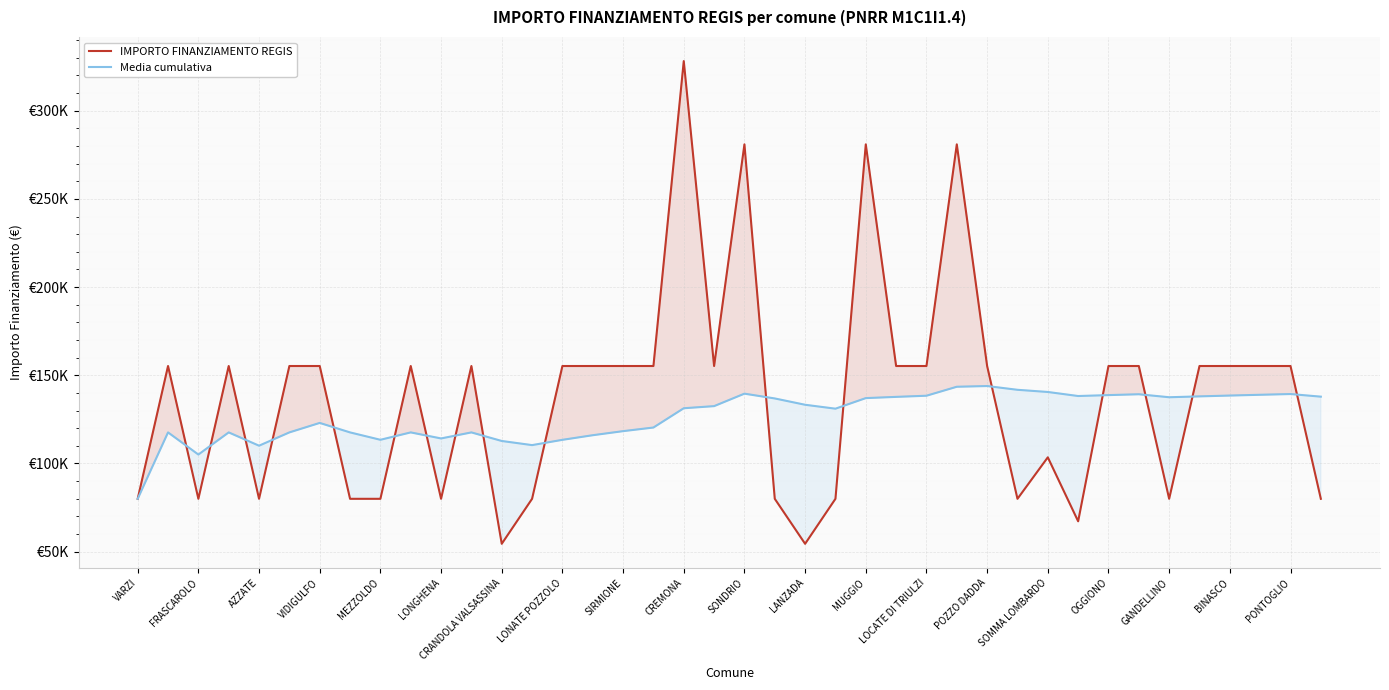

At which category does Media cumulativa reach its first local valley?

FRASCAROLO